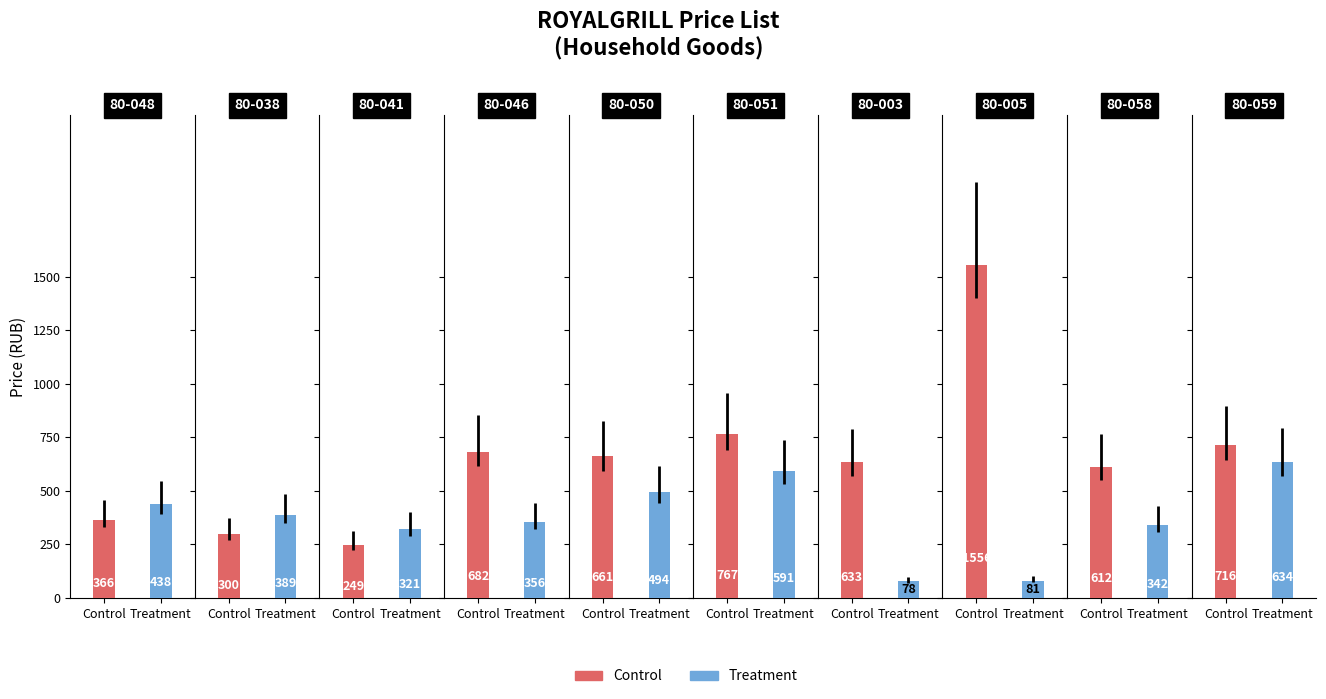

Reading left to right, what are all the values shown in this chart?

Control: 80-048=366.0	80-038=299.9	80-041=248.7	80-046=682.3	80-050=660.7	80-051=767.1	80-003=632.8	80-005=1555.5	80-058=611.7	80-059=716.3
Treatment: 80-048=437.8	80-038=388.7	80-041=321.4	80-046=355.5	80-050=493.9	80-051=591.4	80-003=77.5	80-005=81.2	80-058=341.9	80-059=634.4